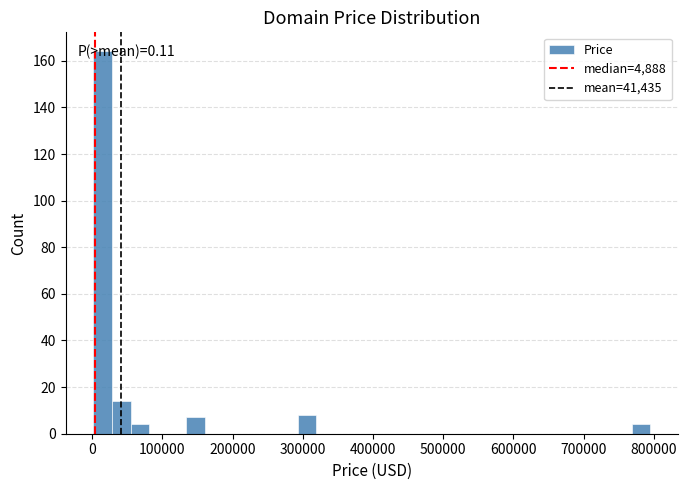

Around what value on the x-axis is the tallest bar? Give the approximate position of its centre, as read against the axis.

20000